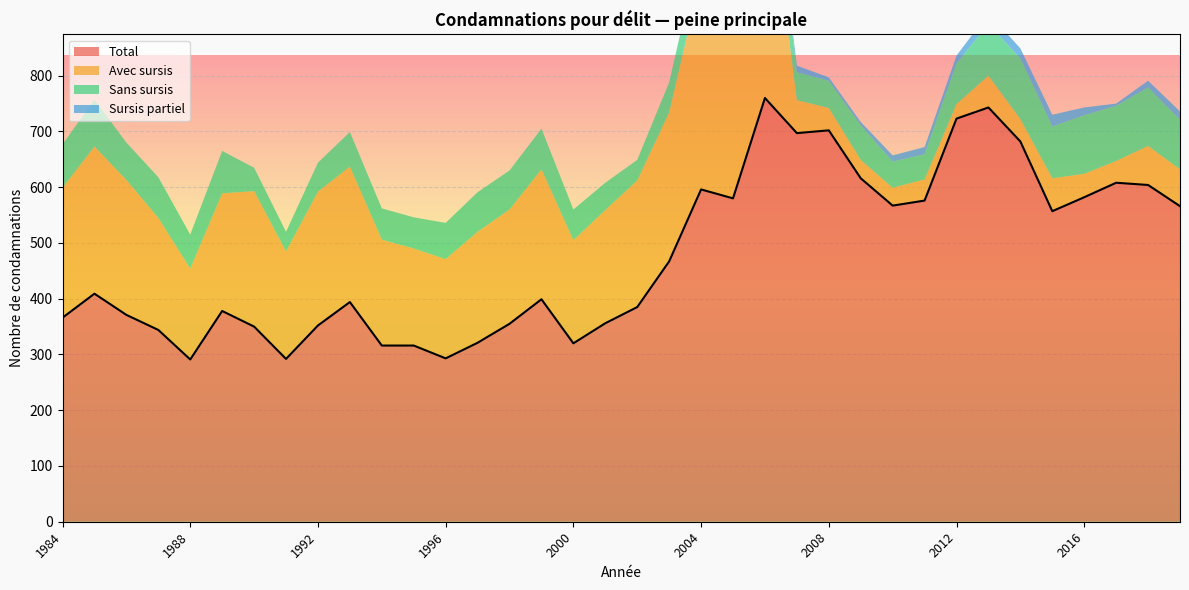

Count the number of categories in the chart.

36